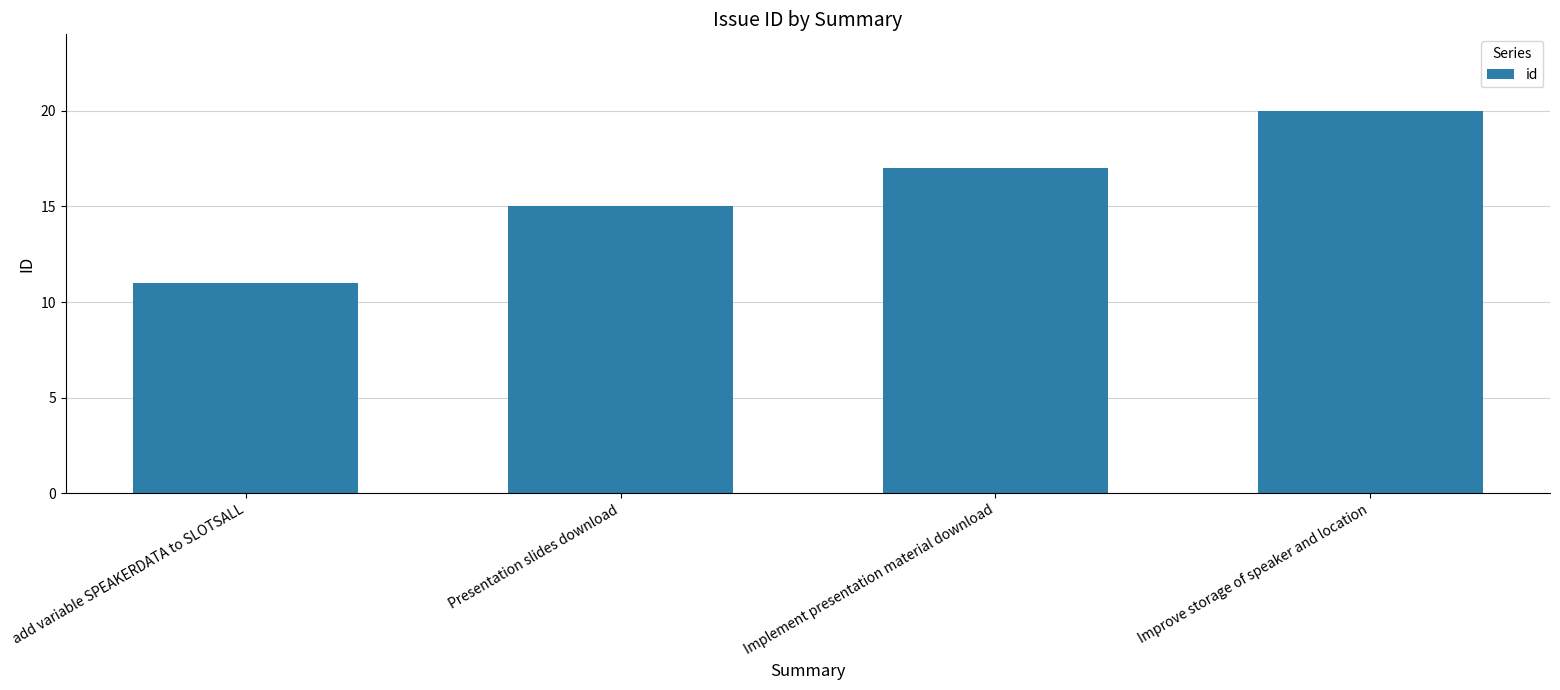

Reading left to right, transcribe all the data shown in this chart.

11	15	17	20